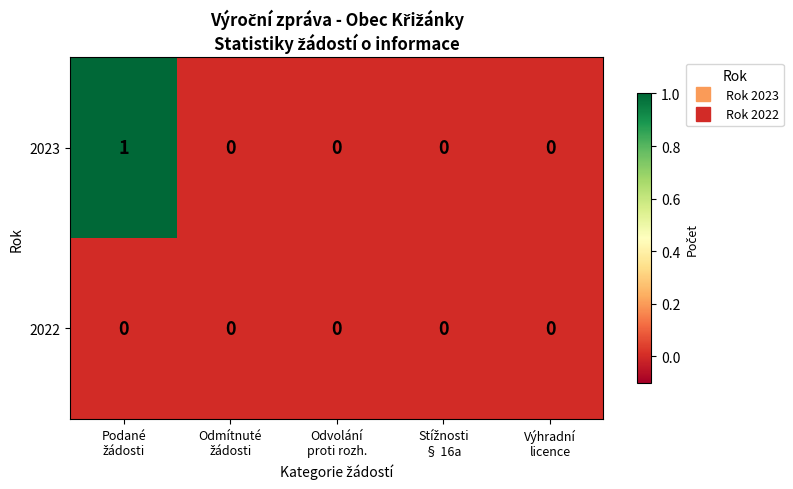

Which series has the largest range (max minus min)?

2023